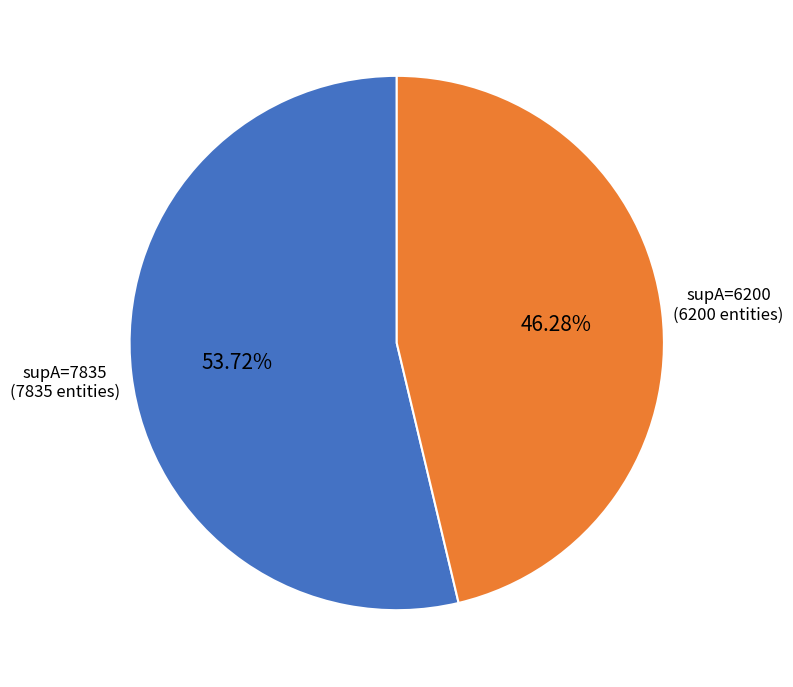

Combined, do supA=7835 (7835 entities) and supA=6200 (6200 entities) account for over 50%?

Yes